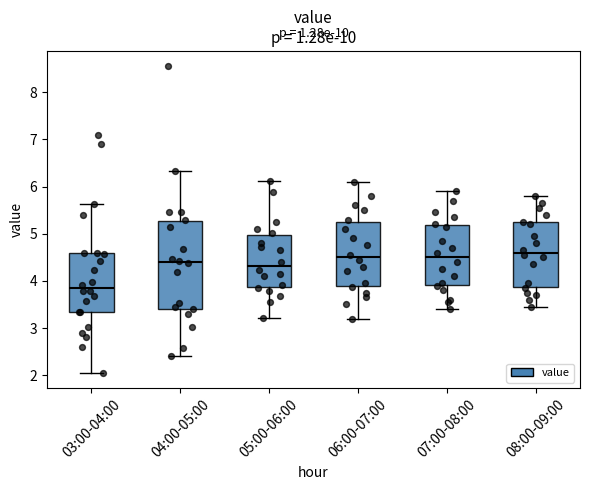

Reading left to right, transcribe this box plot: for each box, give where its median line is, the range the box spans, and where its two whiskers end, as read against the y-axis. The values are not printed on the chart, so give them approximately, as read against the axis.

03:00-04:00: median 3.9, box 3.3 to 4.6, whiskers 2.1 to 5.6
04:00-05:00: median 4.4, box 3.4 to 5.3, whiskers 2.4 to 6.3
05:00-06:00: median 4.3, box 3.9 to 5.0, whiskers 3.2 to 6.1
06:00-07:00: median 4.5, box 3.9 to 5.3, whiskers 3.2 to 6.1
07:00-08:00: median 4.5, box 3.9 to 5.2, whiskers 3.4 to 5.9
08:00-09:00: median 4.6, box 3.9 to 5.2, whiskers 3.5 to 5.8